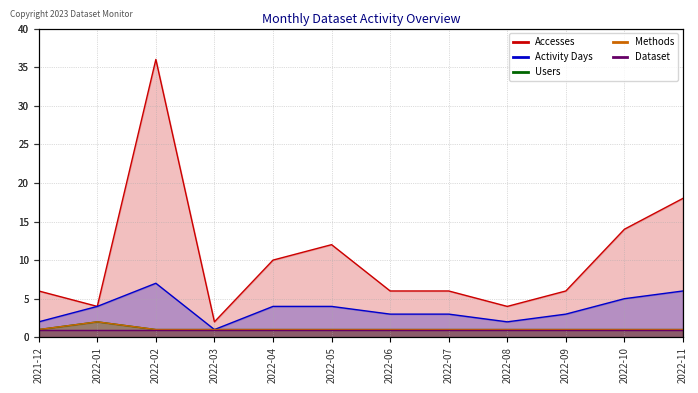

At which label does Activity Days reach its peak?

2022-02